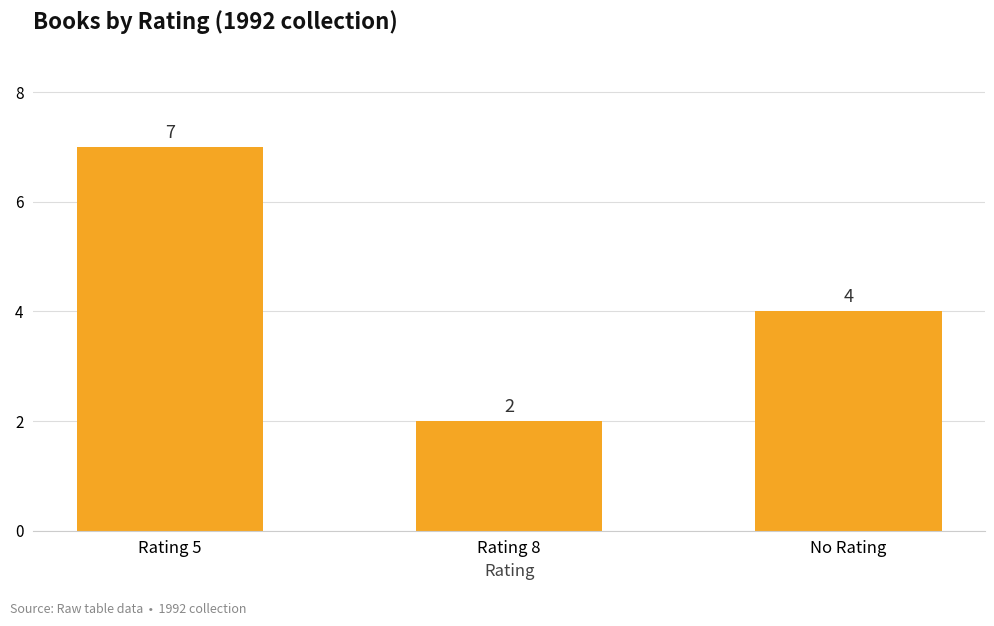

How many data points are less than 4?

1